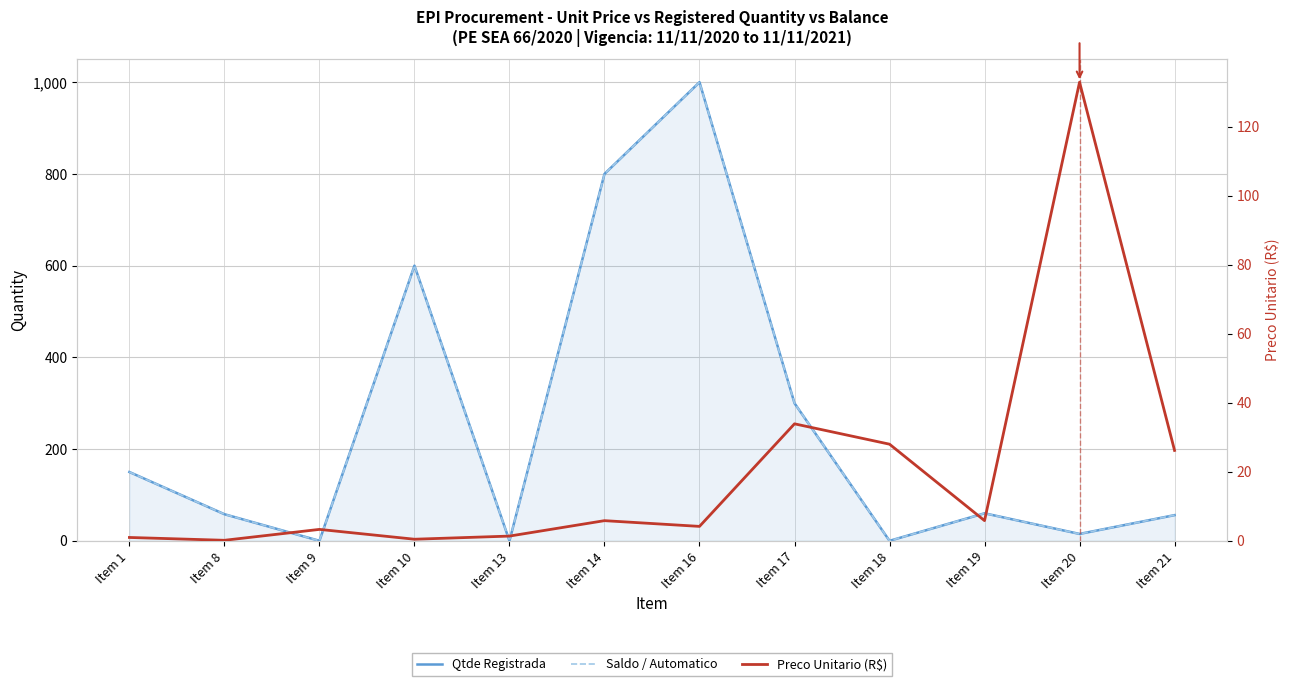

Reading left to right, what are all the values shown in this chart?

Qtde Registrada: Item 1=150.0	Item 8=58.0	Item 9=0.0	Item 10=600.0	Item 13=0.0	Item 14=800.0	Item 16=1000.0	Item 17=300.0	Item 18=0.0	Item 19=60.0	Item 20=15.0	Item 21=56.0
Saldo / Automatico: Item 1=150.0	Item 8=58.0	Item 9=0.0	Item 10=600.0	Item 13=0.0	Item 14=800.0	Item 16=1000.0	Item 17=300.0	Item 18=0.0	Item 19=60.0	Item 20=15.0	Item 21=56.0
Preco Unitario (R$): Item 1=1.0	Item 8=0.1	Item 9=3.3	Item 10=0.5	Item 13=1.4	Item 14=5.8	Item 16=4.2	Item 17=33.9	Item 18=28.0	Item 19=5.8	Item 20=132.9	Item 21=26.2